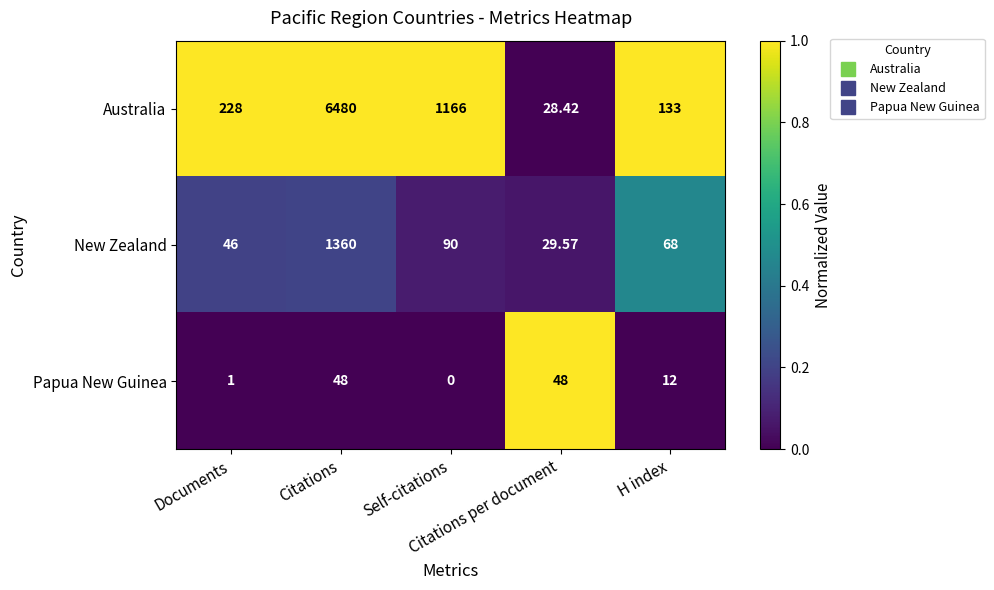

Which series has the largest total across all categories?

Australia